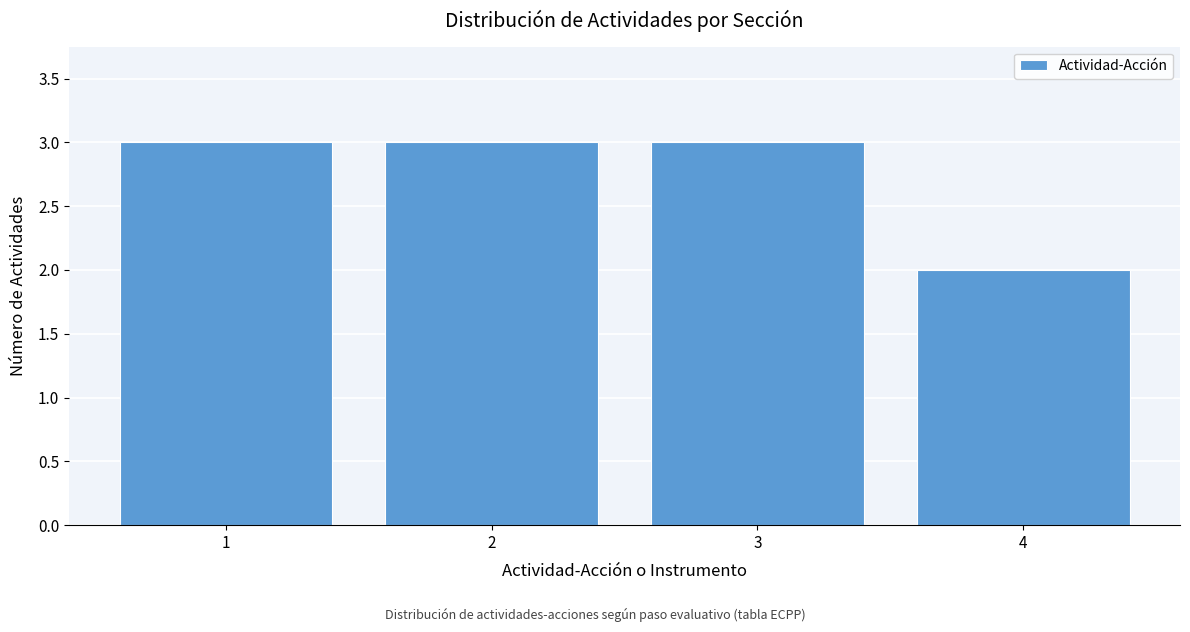

Reading left to right, what are all the values shown in this chart?

1=3	2=3	3=3	4=2